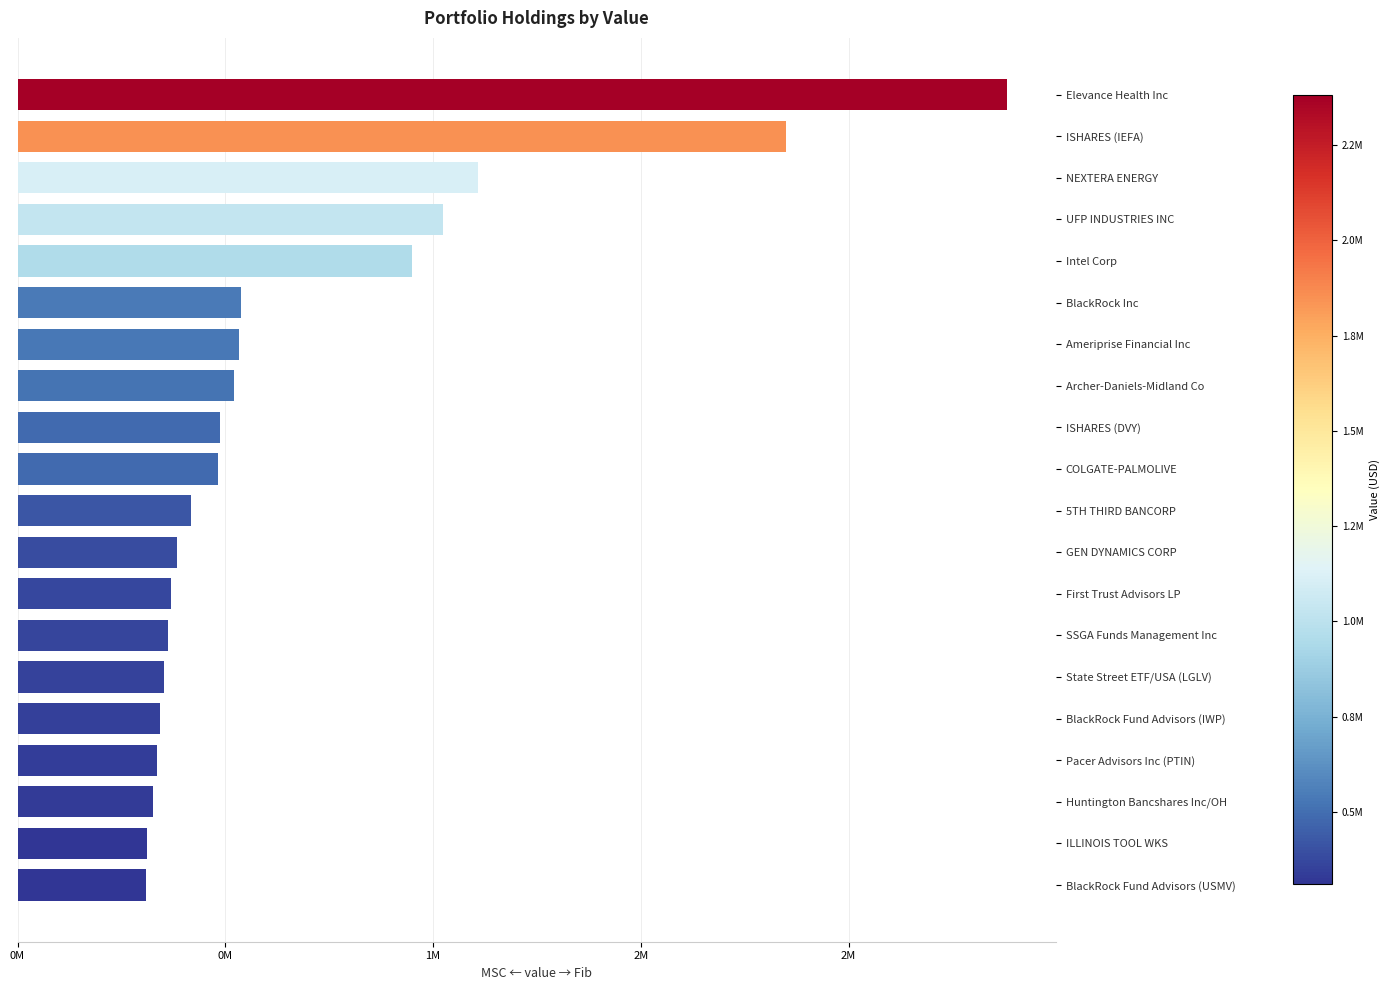

Which label corresponds to the largest value in the chart?

Elevance Health Inc